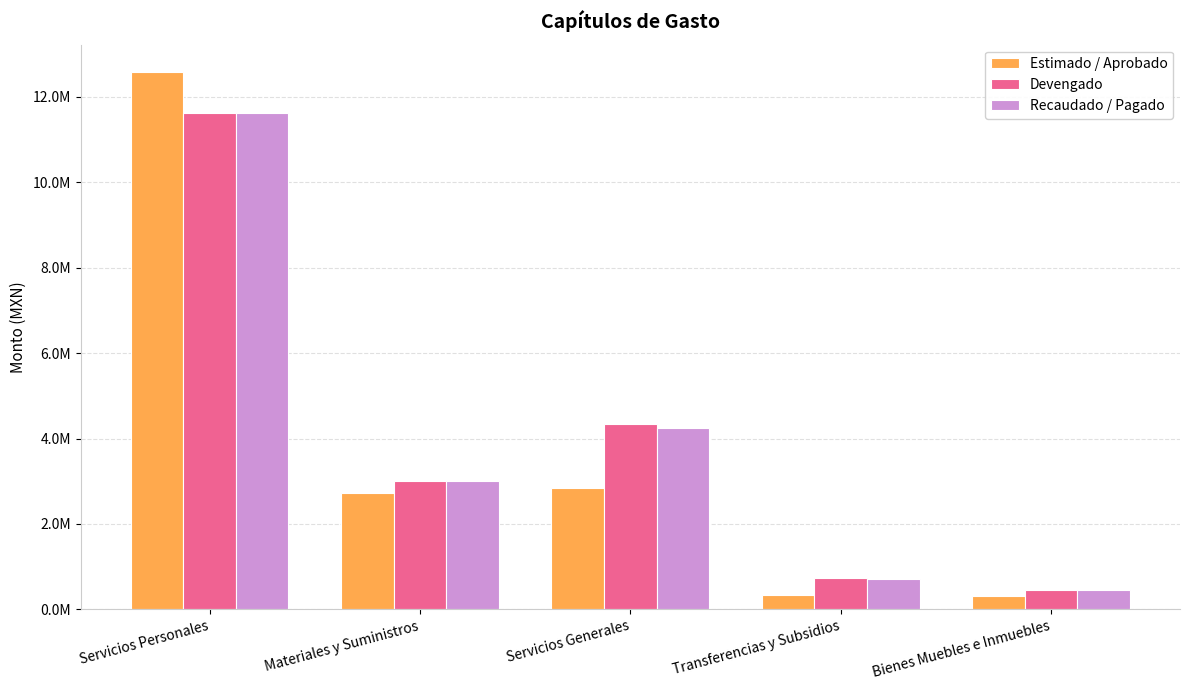

What is the average value of the Recaudado / Pagado series?

4004730.4